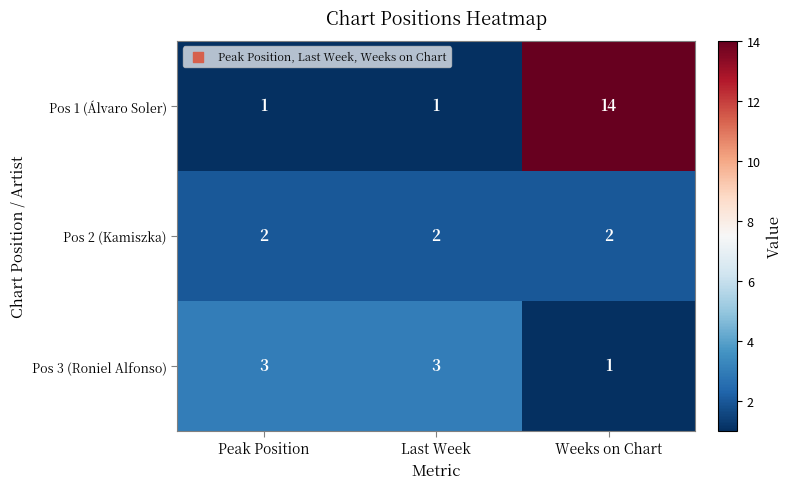

What is the average value of the Pos 1 (Álvaro Soler) series?

5